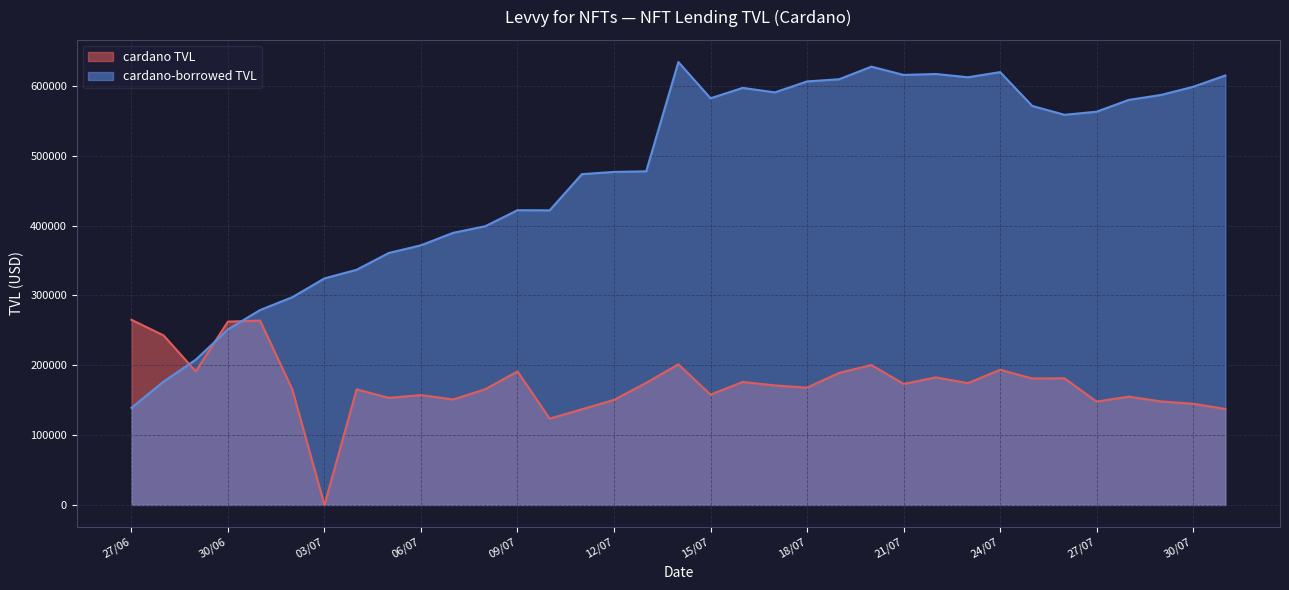

What is the sum of all cardano TVL values?

6043941.8